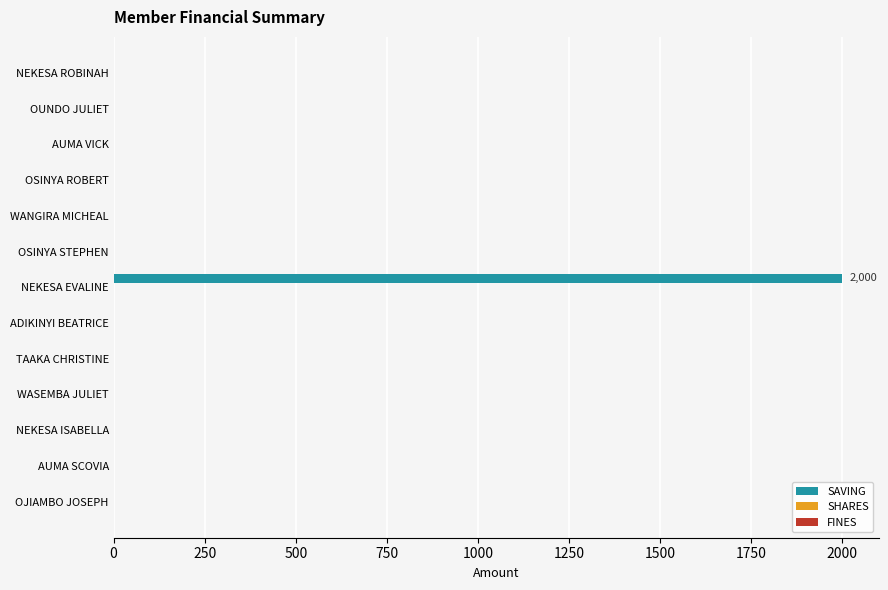

True or false: the data shows 999 at TAAKA CHRISTINE.

False